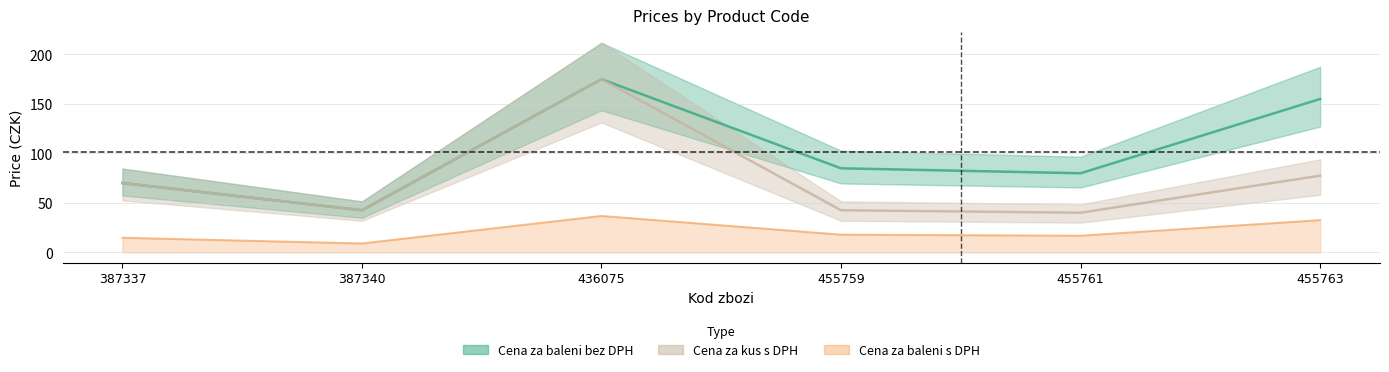

The value of Cena za baleni s DPH at 387337 is 9.6. True or false?

False